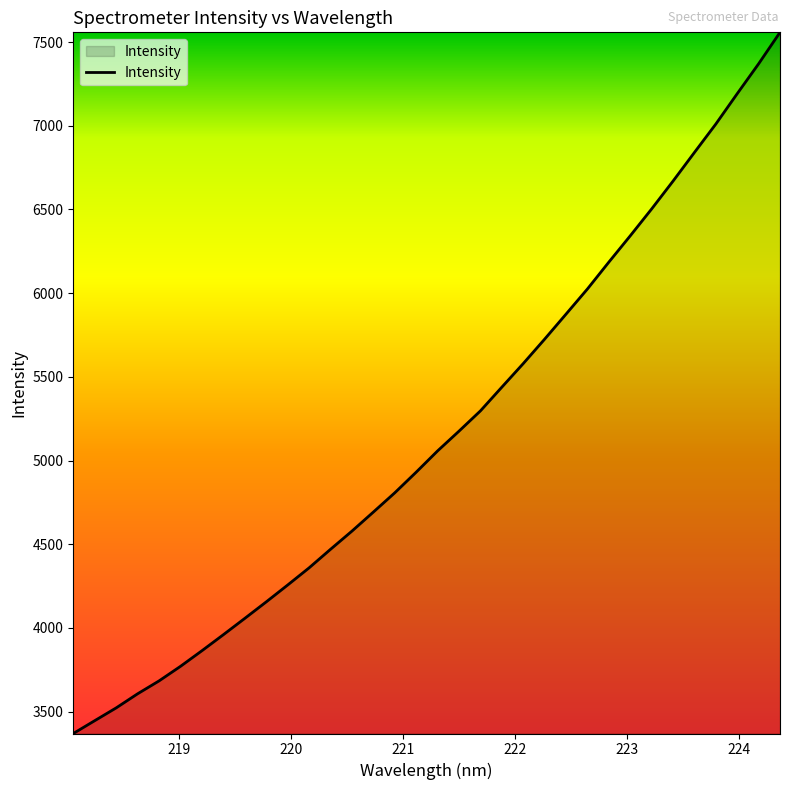

What is the greatest value displayed?

7557.9